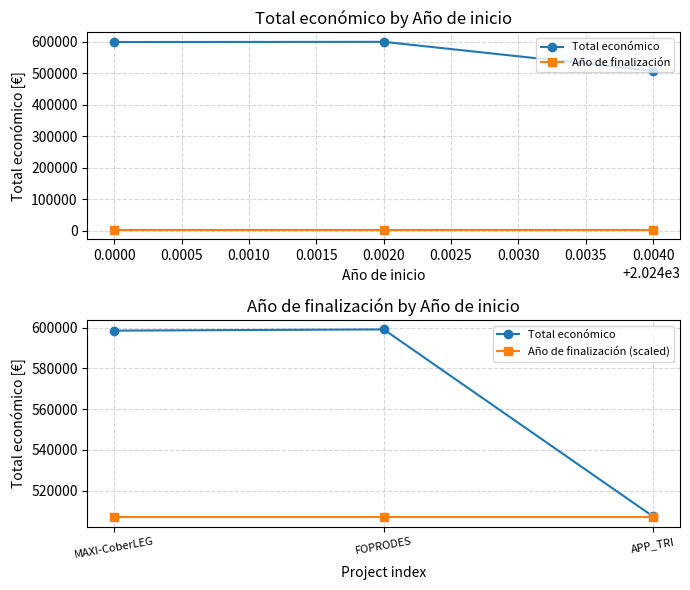

Count the number of categories in the chart.

3